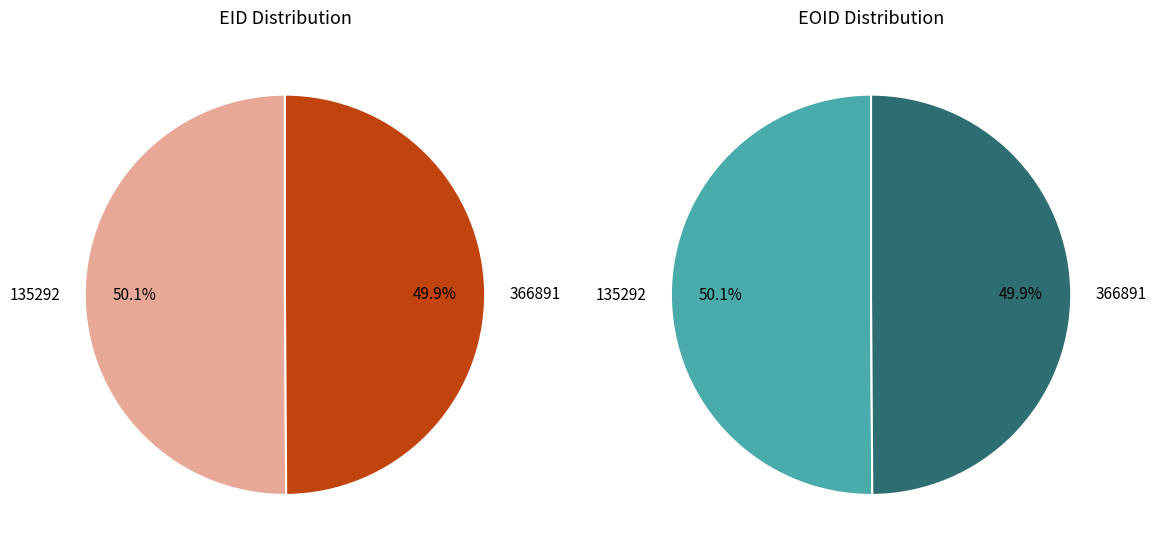

What is the largest slice in the pie chart?

135292